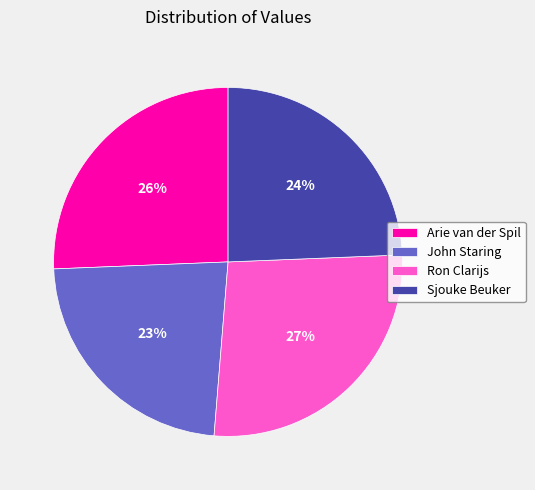

Rank the categories by value from highest to lowest.

Ron Clarijs, Arie van der Spil, Sjouke Beuker, John Staring